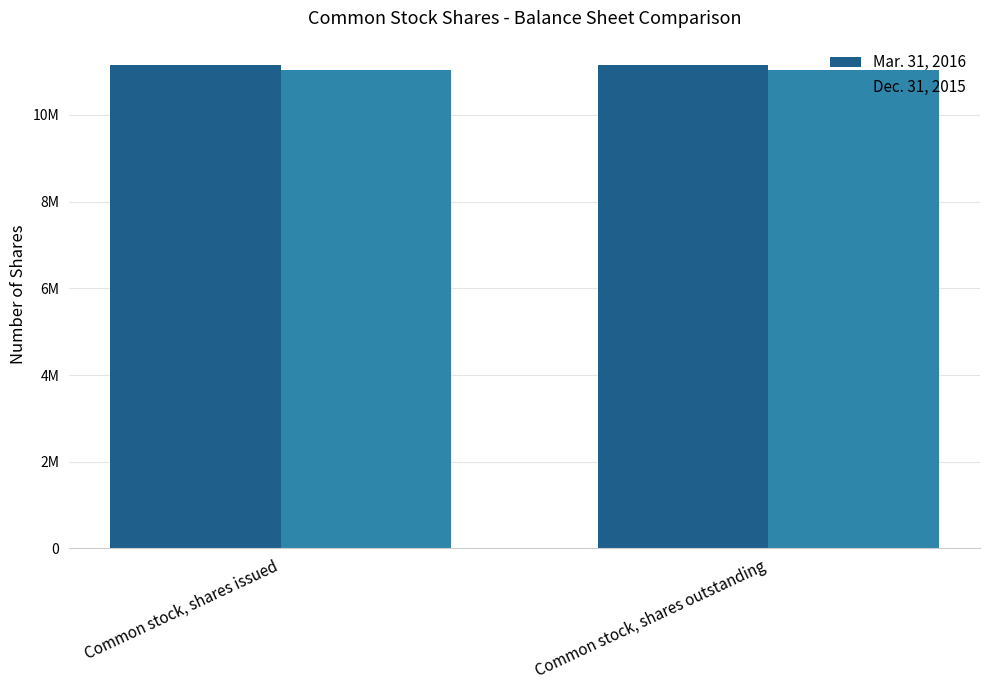

What is the difference between the highest and lowest values at Common stock, shares outstanding?

126802